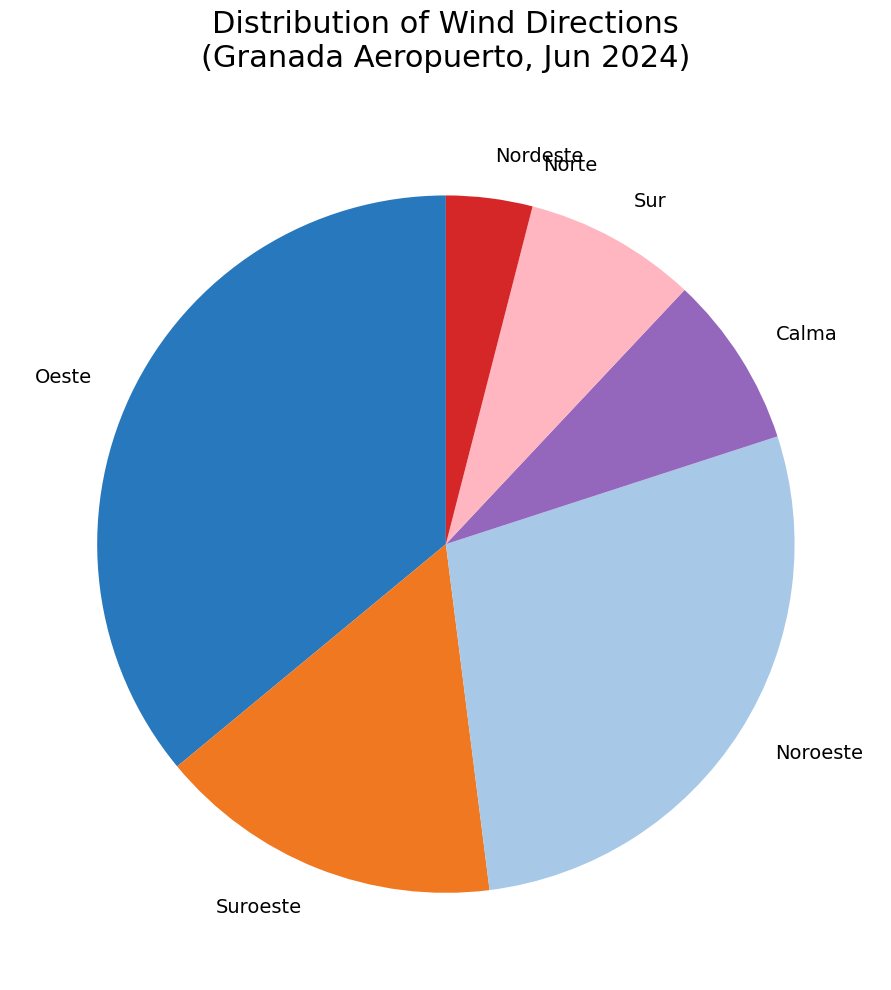

Which category has the biggest portion of the pie?

Oeste